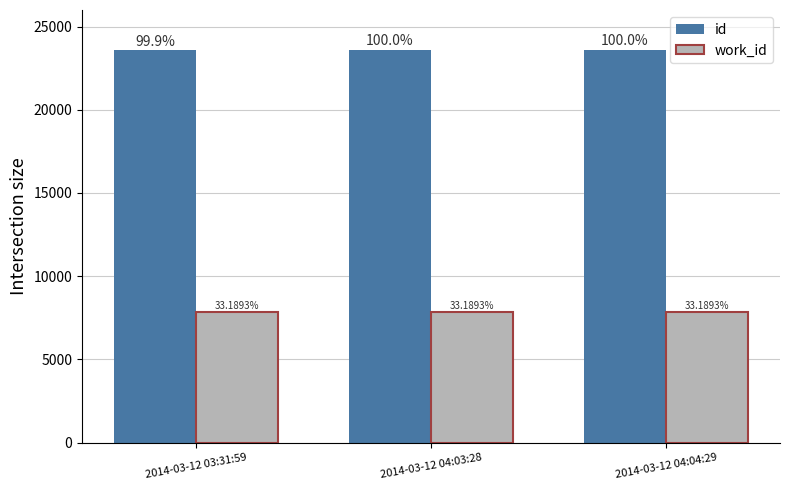

How many bars are there in each group?

2